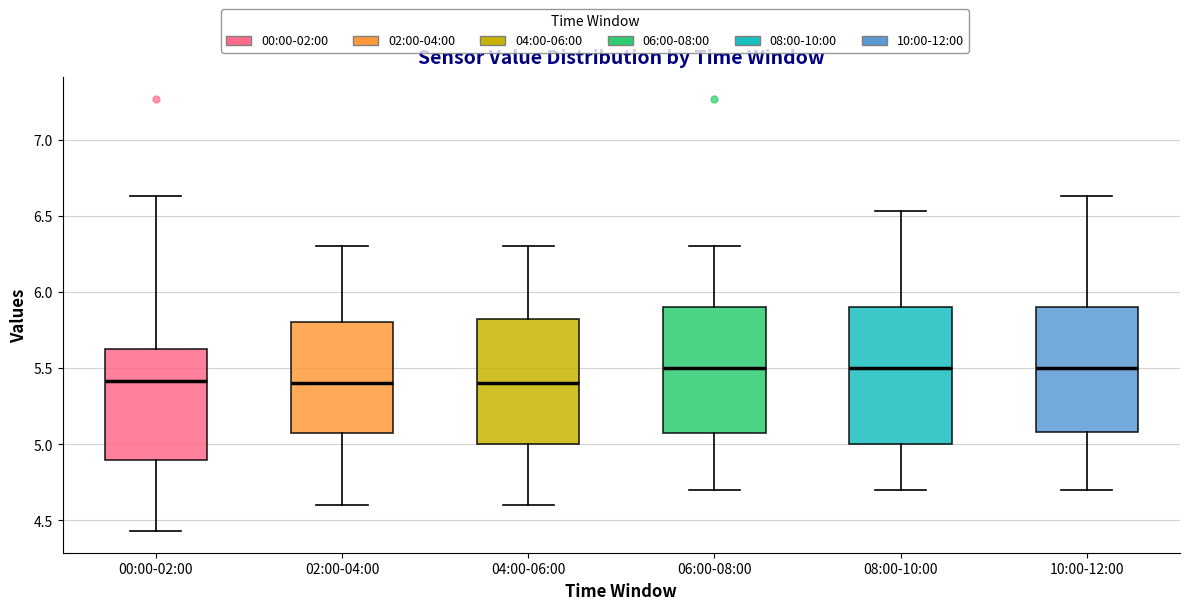

Reading left to right, read every box against the y-axis: the position of its median line, the range the box covers, and the ends of its whiskers. The values are not printed on the chart, so give them approximately, as read against the axis.

00:00-02:00: median 5.40, box 4.90 to 5.65, whiskers 4.45 to 6.65
02:00-04:00: median 5.40, box 5.10 to 5.80, whiskers 4.60 to 6.30
04:00-06:00: median 5.40, box 5.00 to 5.85, whiskers 4.60 to 6.30
06:00-08:00: median 5.50, box 5.10 to 5.90, whiskers 4.70 to 6.30
08:00-10:00: median 5.50, box 5.00 to 5.90, whiskers 4.70 to 6.55
10:00-12:00: median 5.50, box 5.10 to 5.90, whiskers 4.70 to 6.65